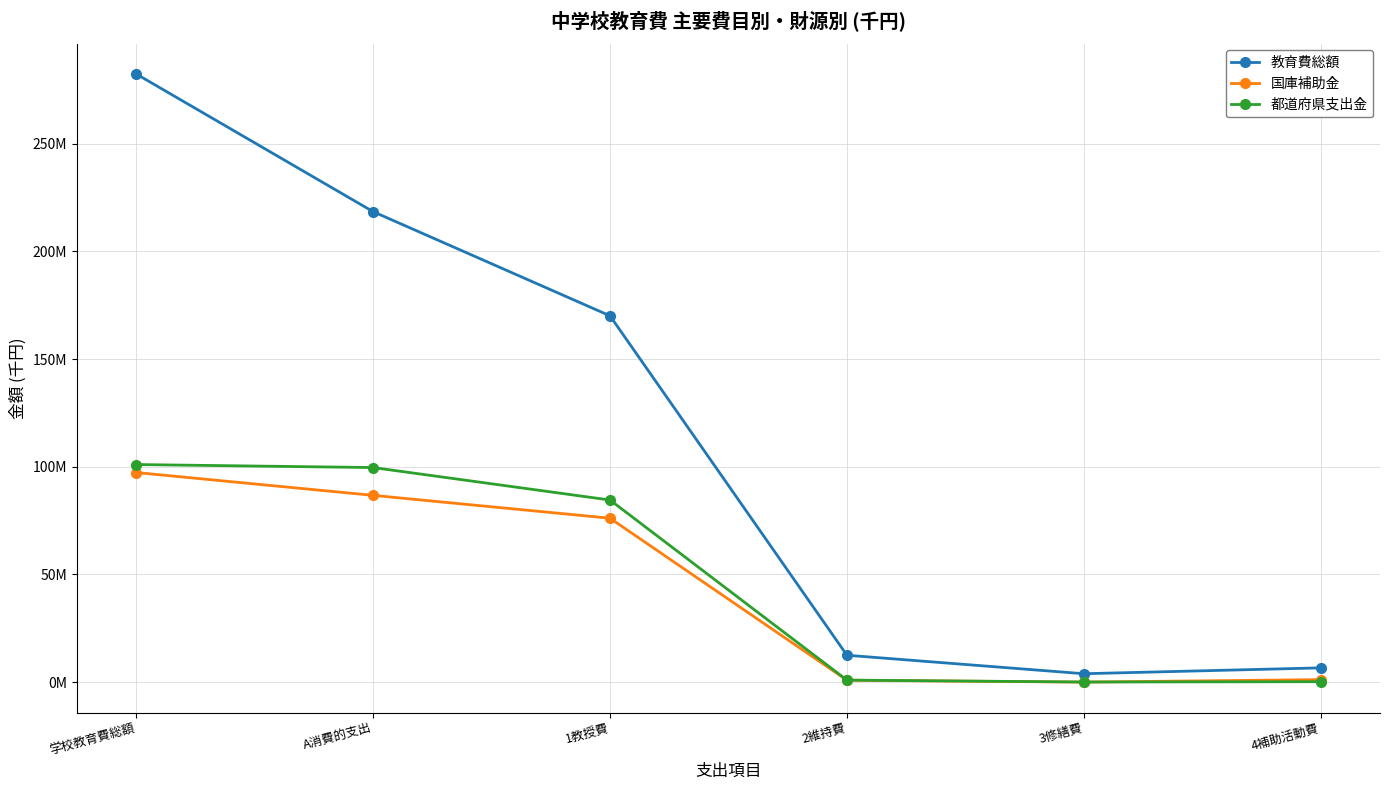

Read the 都道府県支出金 value at 2維持費, to the nearest 50.

936500